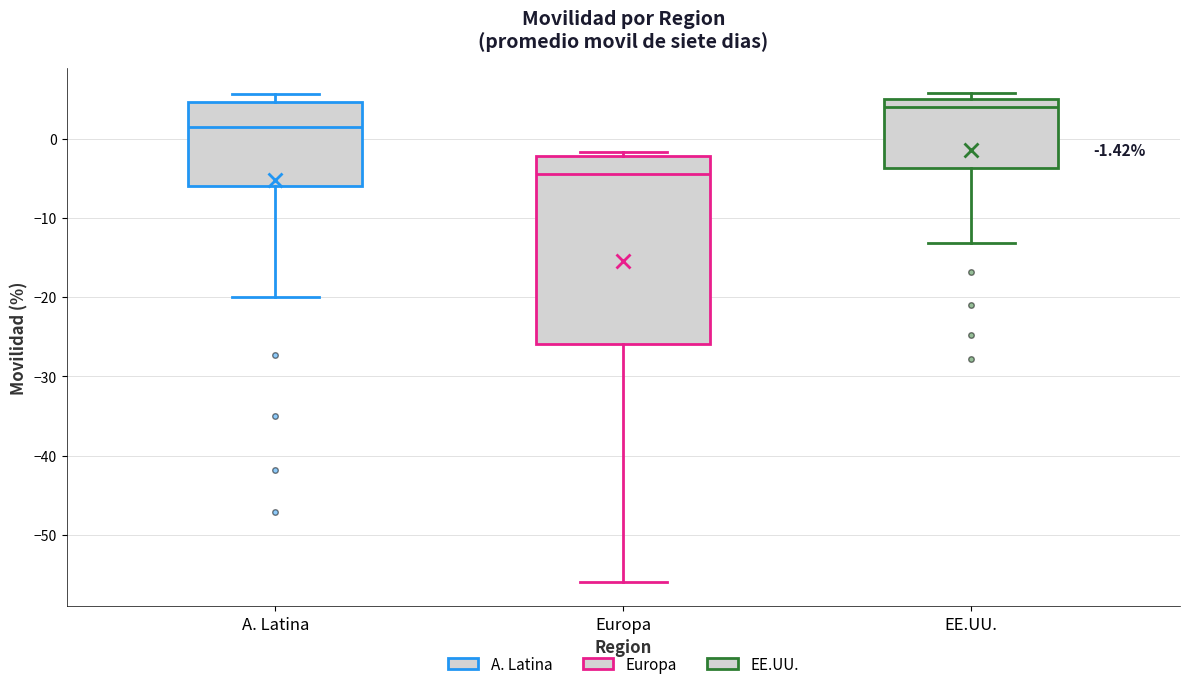

Which box's median line is the highest?

EE.UU.